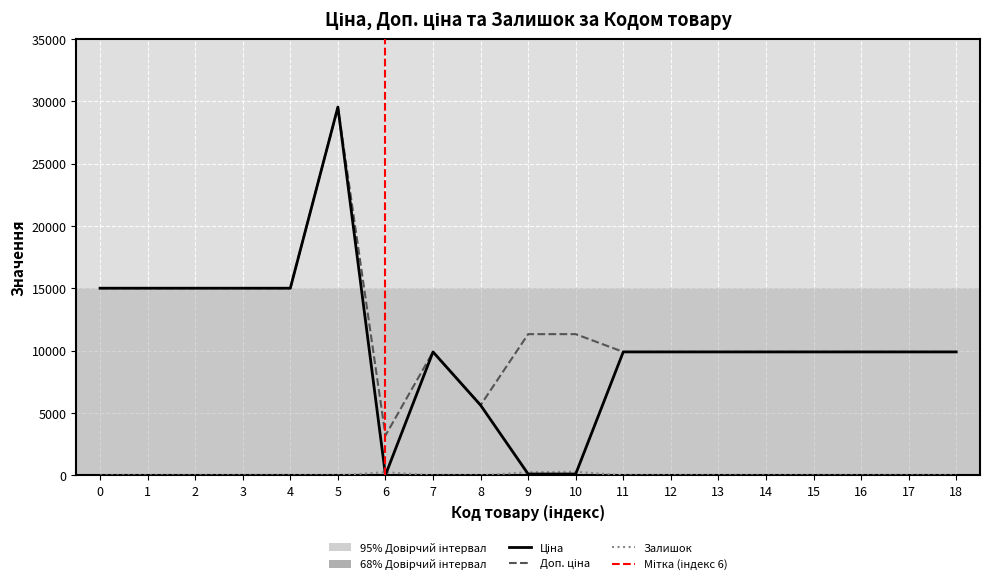

What is the highest value of the Ціна series?

29548.9